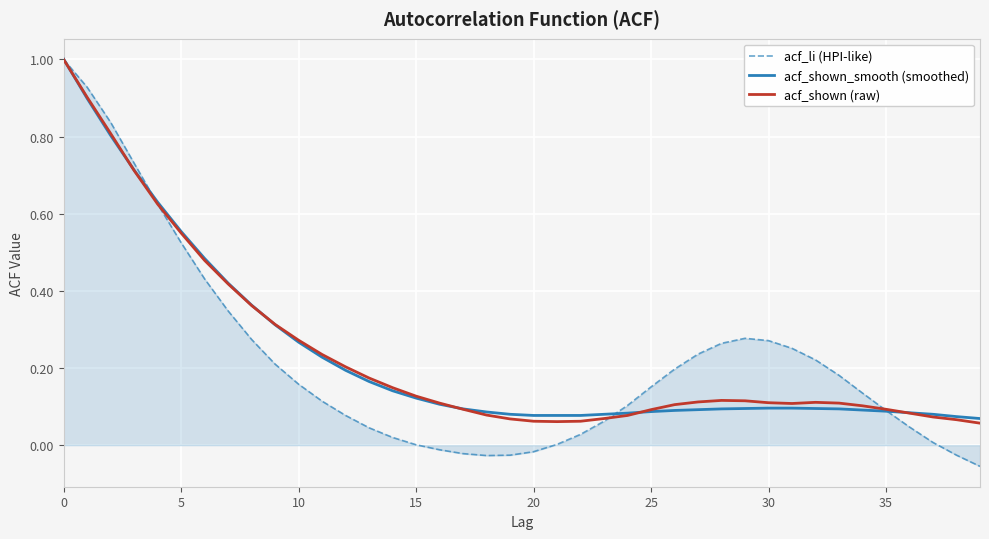

What is the maximum value shown in the chart?

1.0